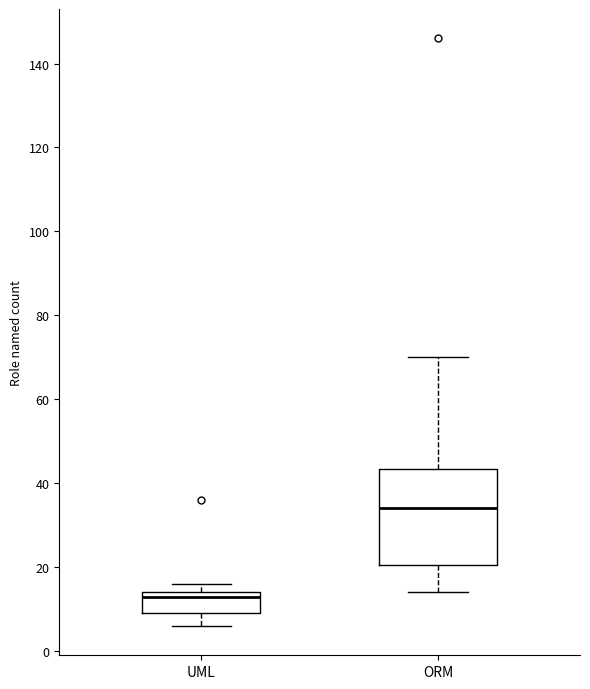

Reading left to right, read every box against the y-axis: the position of its median line, the range the box covers, and the ends of its whiskers. The values are not printed on the chart, so give them approximately, as read against the axis.

UML: median 14 (just below the box's upper edge), box 10 to 14, whiskers 6 to 16
ORM: median 34, box 20 to 44, whiskers 14 to 70